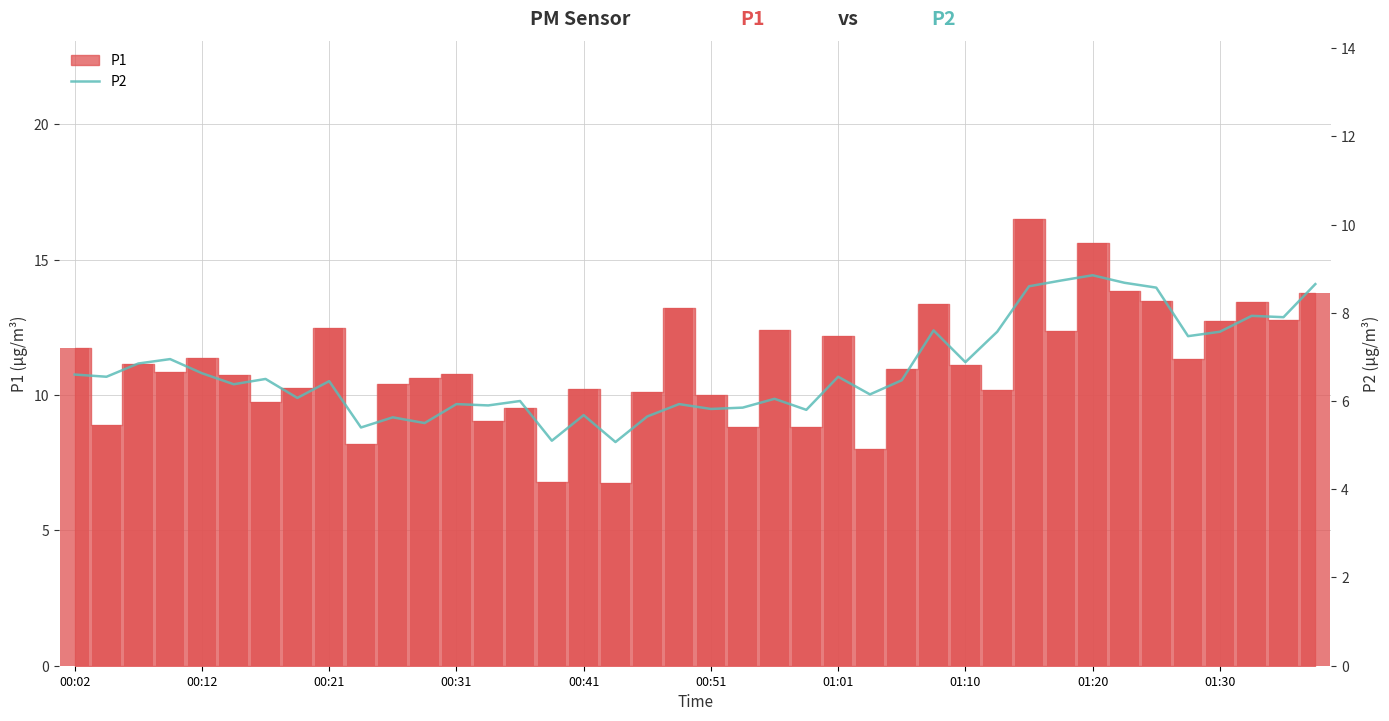

What is the label of the 40th bar from the right?

00:02